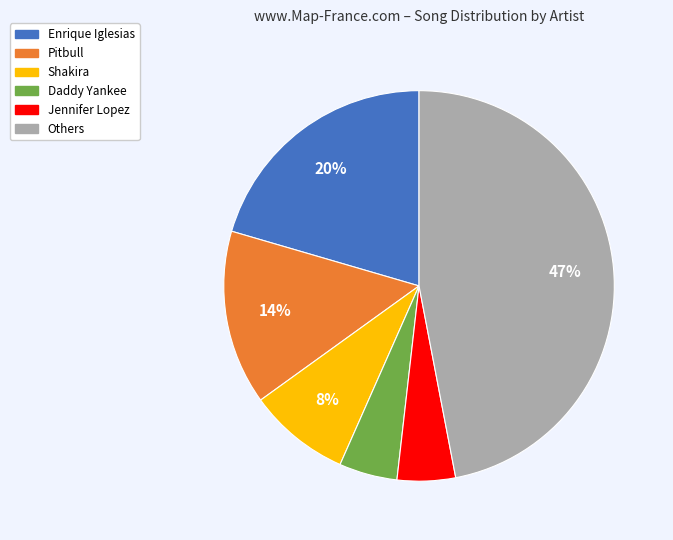

Between Jennifer Lopez and Others, which is larger?

Others